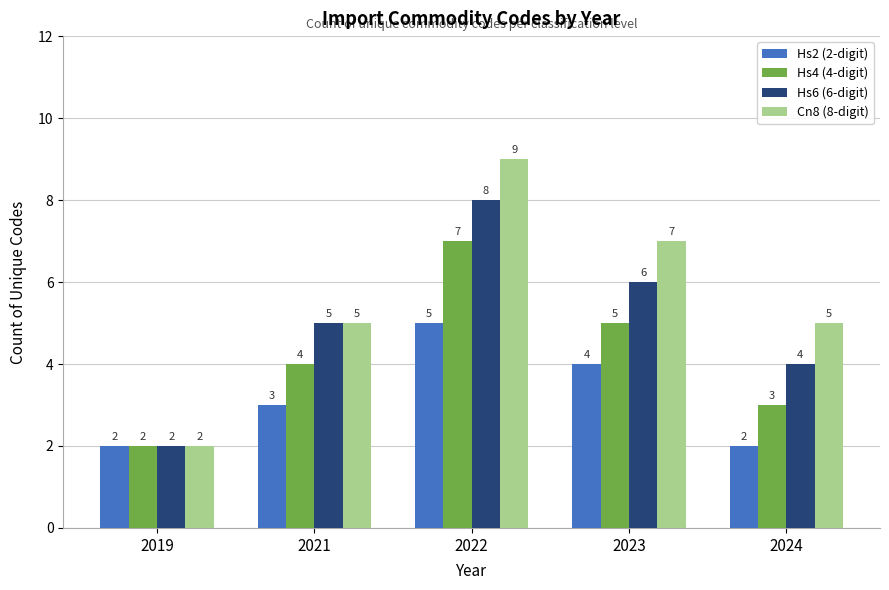

What is the difference between the maximum and minimum values in the Hs4 (4-digit) series?

5